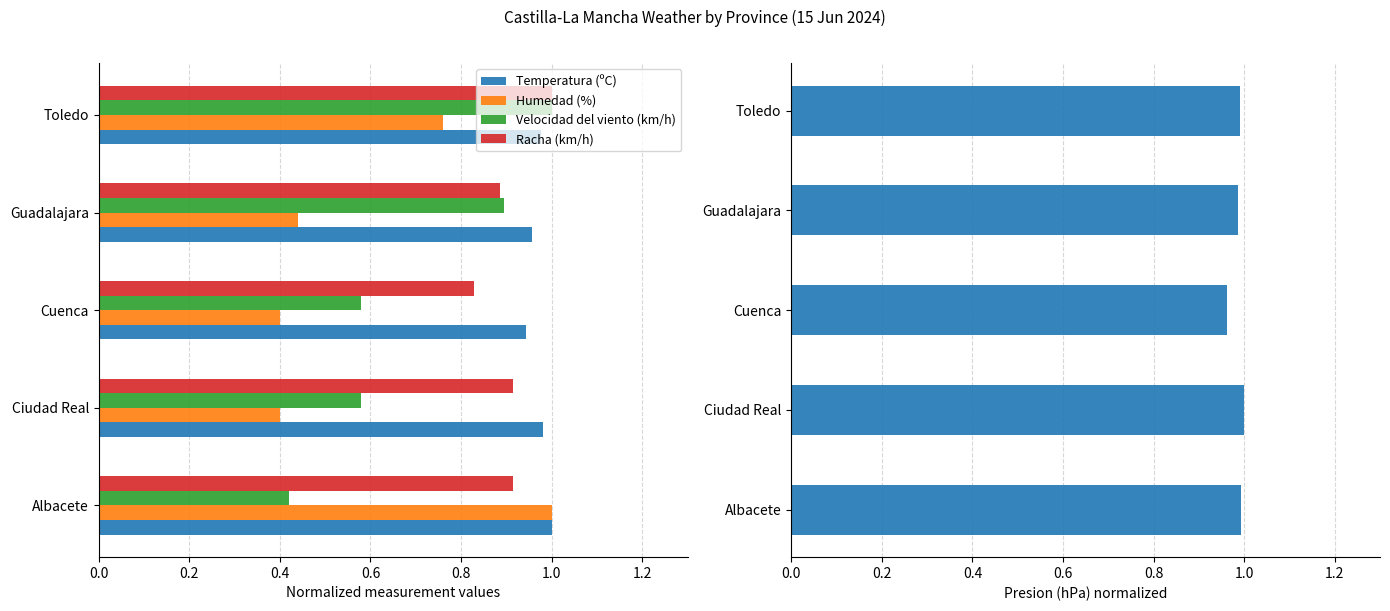

What is the difference between the maximum and minimum values in the Humedad (%) series?

0.6